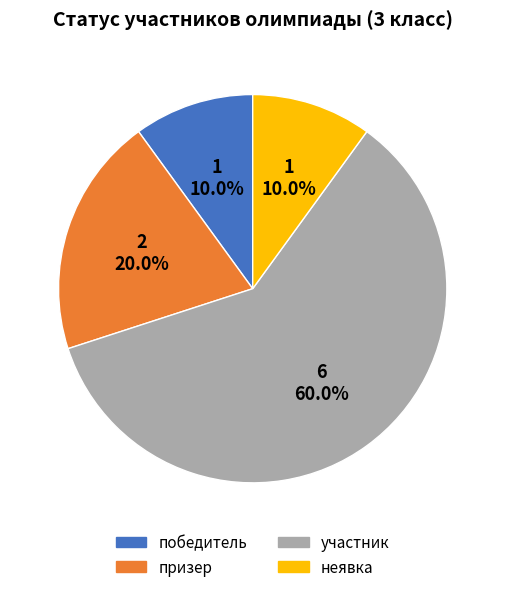

To the nearest percent, what is the difference between the неявка and призер slice percentages?

10%